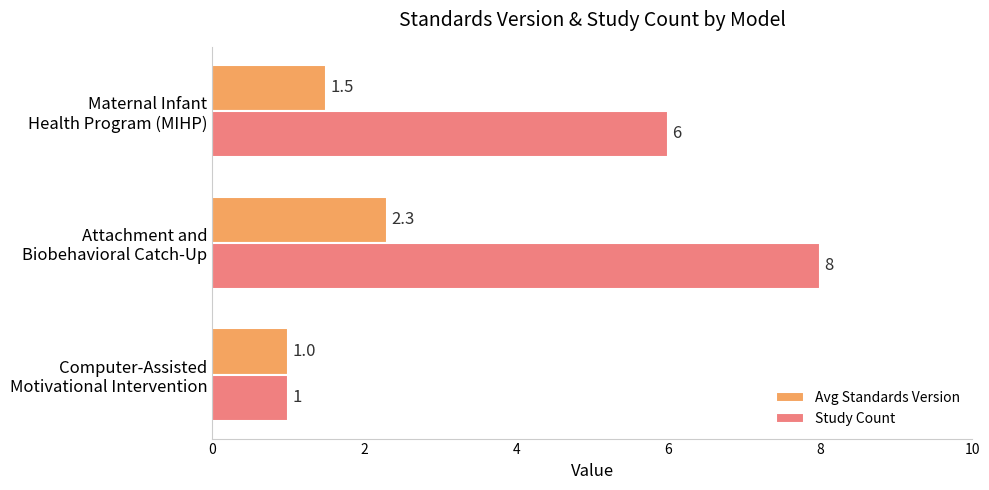

At which category is the sum across all series the highest?

Attachment and
Biobehavioral Catch-Up